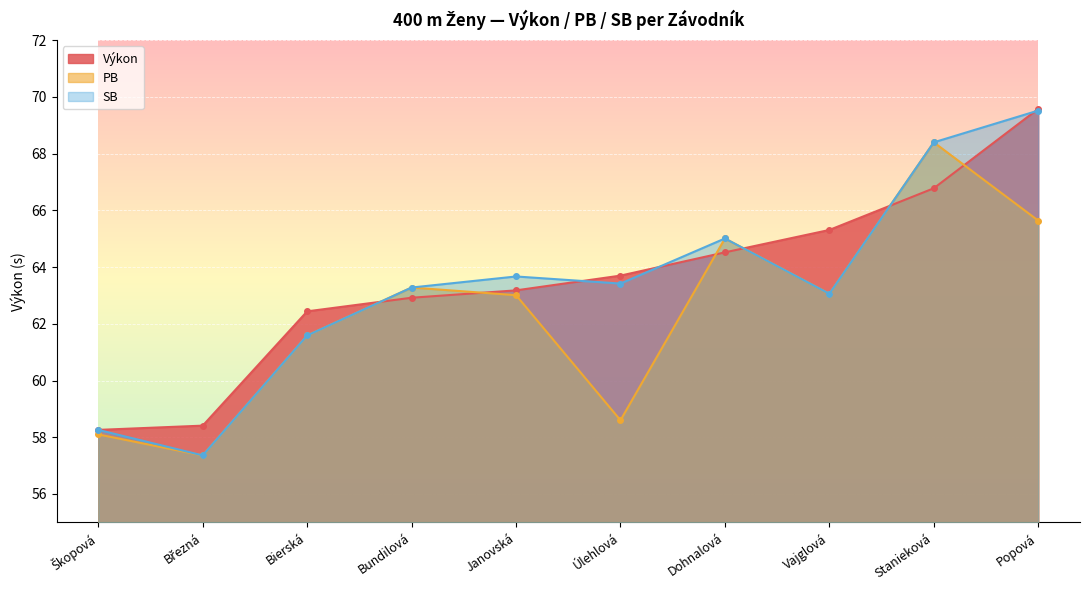

What is the minimum value for PB?

57.4